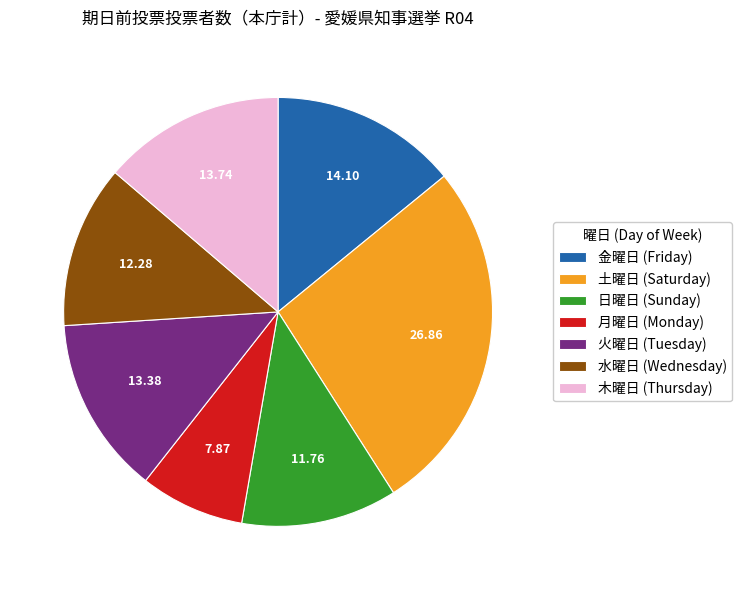

Which category has the biggest portion of the pie?

土曜日 (Saturday)